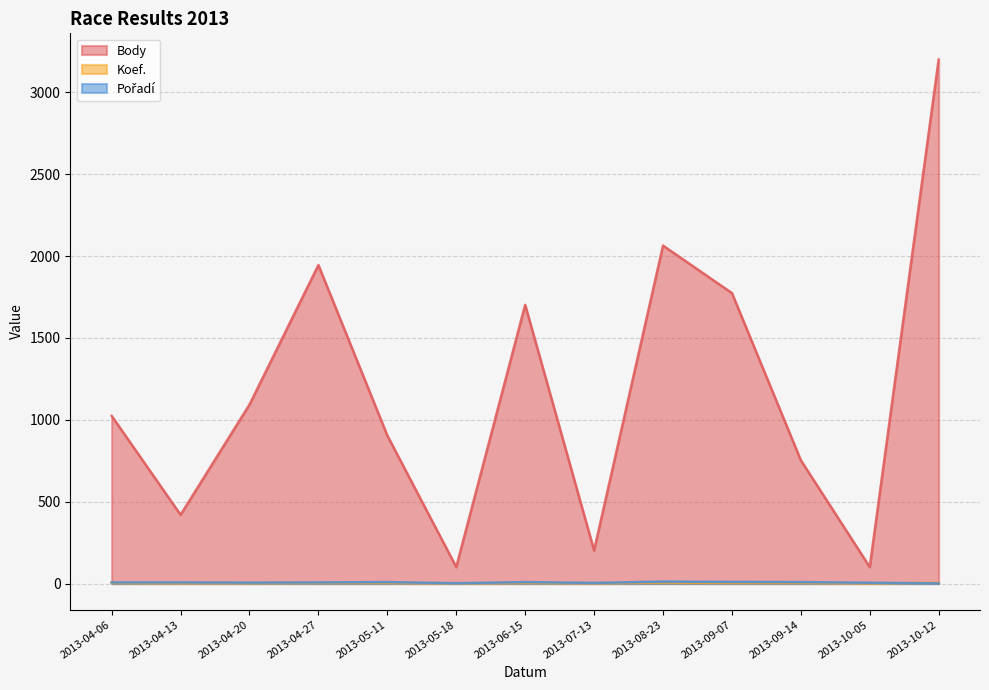

How many values in the Koef. series are below 4?

5